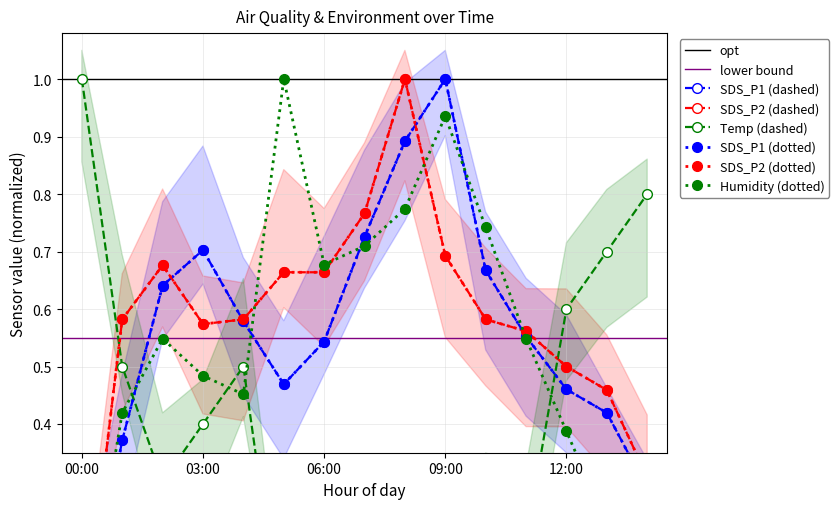

Reading left to right, what are all the values shown in this chart?

SDS_P1: 00:00=0.0	01:00=0.4	02:00=0.6	03:00=0.7	04:00=0.6	05:00=0.5	06:00=0.5	07:00=0.7	08:00=0.9	09:00=1.0	10:00=0.7	11:00=0.6	12:00=0.5	13:00=0.4	14:00=0.3
SDS_P2: 00:00=0.0	01:00=0.6	02:00=0.7	03:00=0.6	04:00=0.6	05:00=0.7	06:00=0.7	07:00=0.8	08:00=1.0	09:00=0.7	10:00=0.6	11:00=0.6	12:00=0.5	13:00=0.5	14:00=0.3
Temp: 00:00=1.0	01:00=0.5	02:00=0.3	03:00=0.4	04:00=0.5	05:00=0.0	06:00=0.2	07:00=0.1	08:00=0.1	09:00=0.1	10:00=0.2	11:00=0.2	12:00=0.6	13:00=0.7	14:00=0.8
Humidity: 00:00=0.0	01:00=0.4	02:00=0.5	03:00=0.5	04:00=0.5	05:00=1.0	06:00=0.7	07:00=0.7	08:00=0.8	09:00=0.9	10:00=0.7	11:00=0.5	12:00=0.4	13:00=0.2	14:00=0.2
SDS_P1_fill: 00:00=0.0	01:00=0.4	02:00=0.6	03:00=0.7	04:00=0.6	05:00=0.5	06:00=0.5	07:00=0.7	08:00=0.9	09:00=1.0	10:00=0.7	11:00=0.6	12:00=0.5	13:00=0.4	14:00=0.3
SDS_P2_fill: 00:00=0.0	01:00=0.6	02:00=0.7	03:00=0.6	04:00=0.6	05:00=0.7	06:00=0.7	07:00=0.8	08:00=1.0	09:00=0.7	10:00=0.6	11:00=0.6	12:00=0.5	13:00=0.5	14:00=0.3